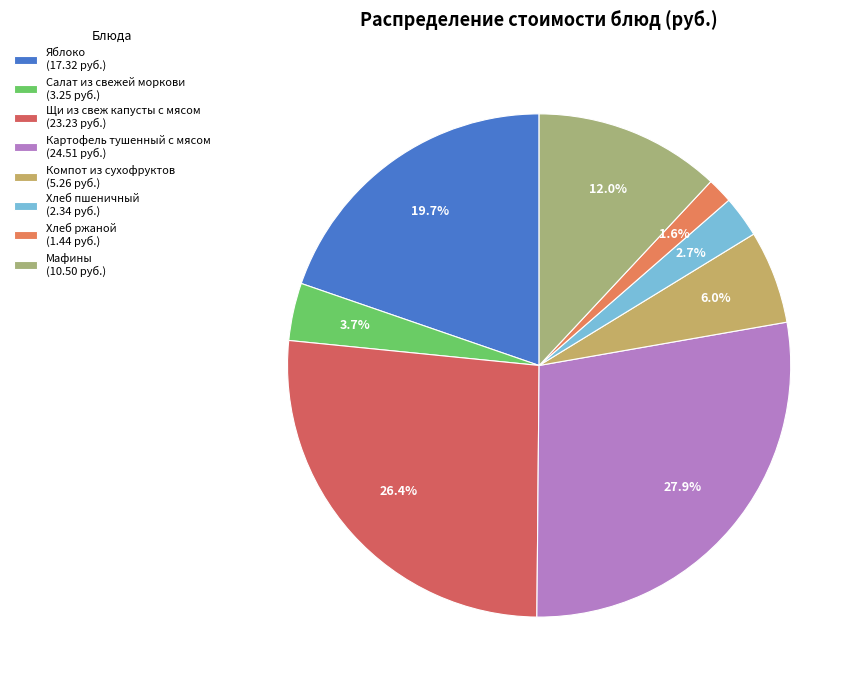

Does any single category account for the majority?

No